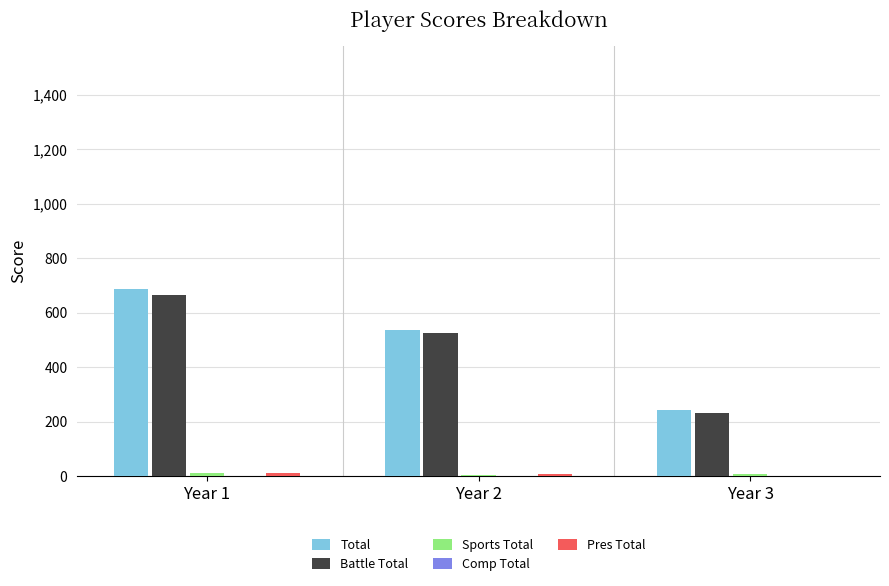

At how many categories does at least one series exceed 428?

2